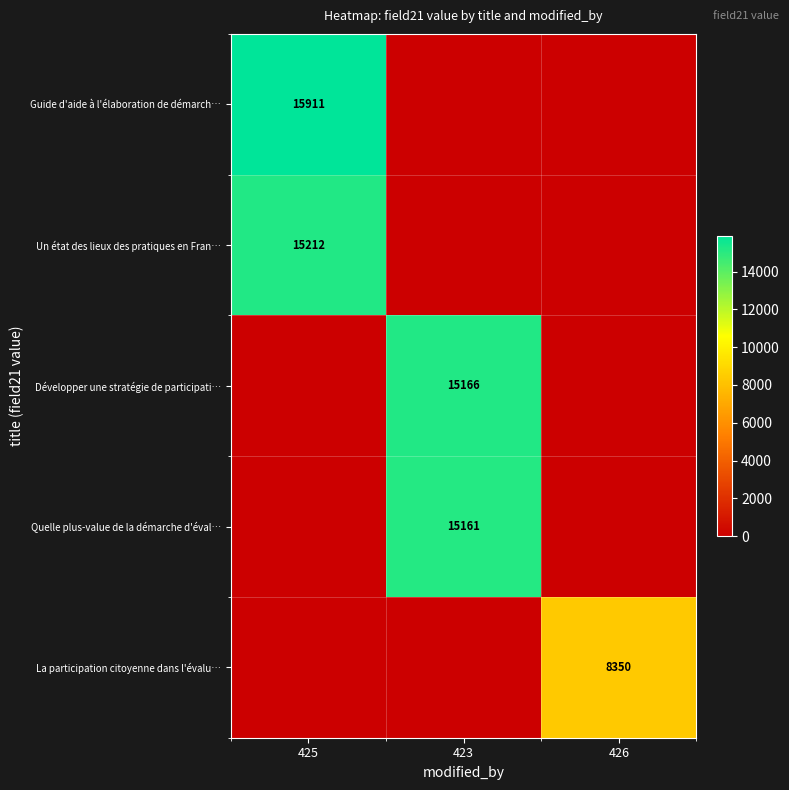

How many categories are shown in the chart?

3